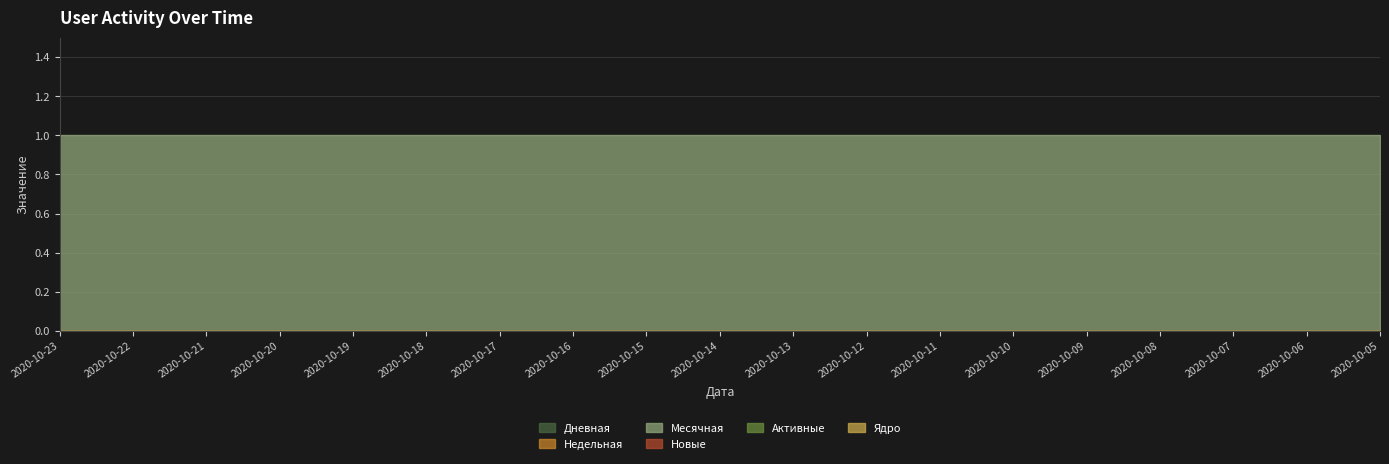

True or false: Недельная and Ядро intersect in this chart.

False